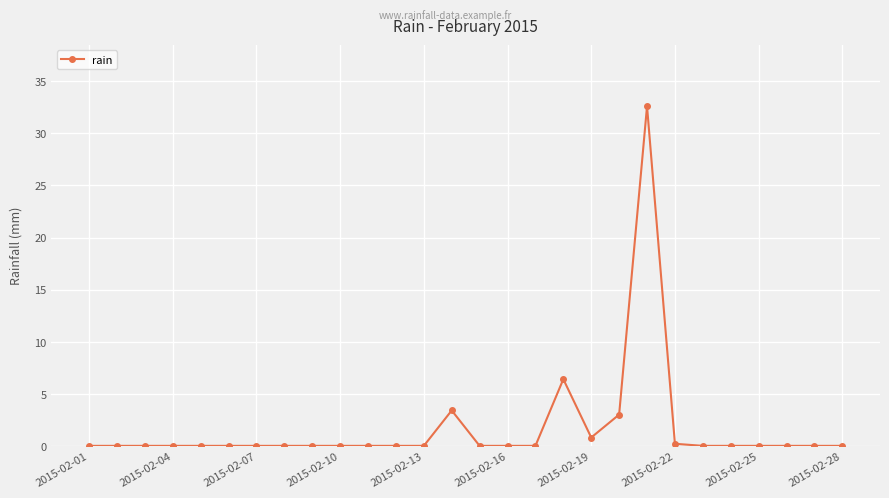

What is the average value?

1.7